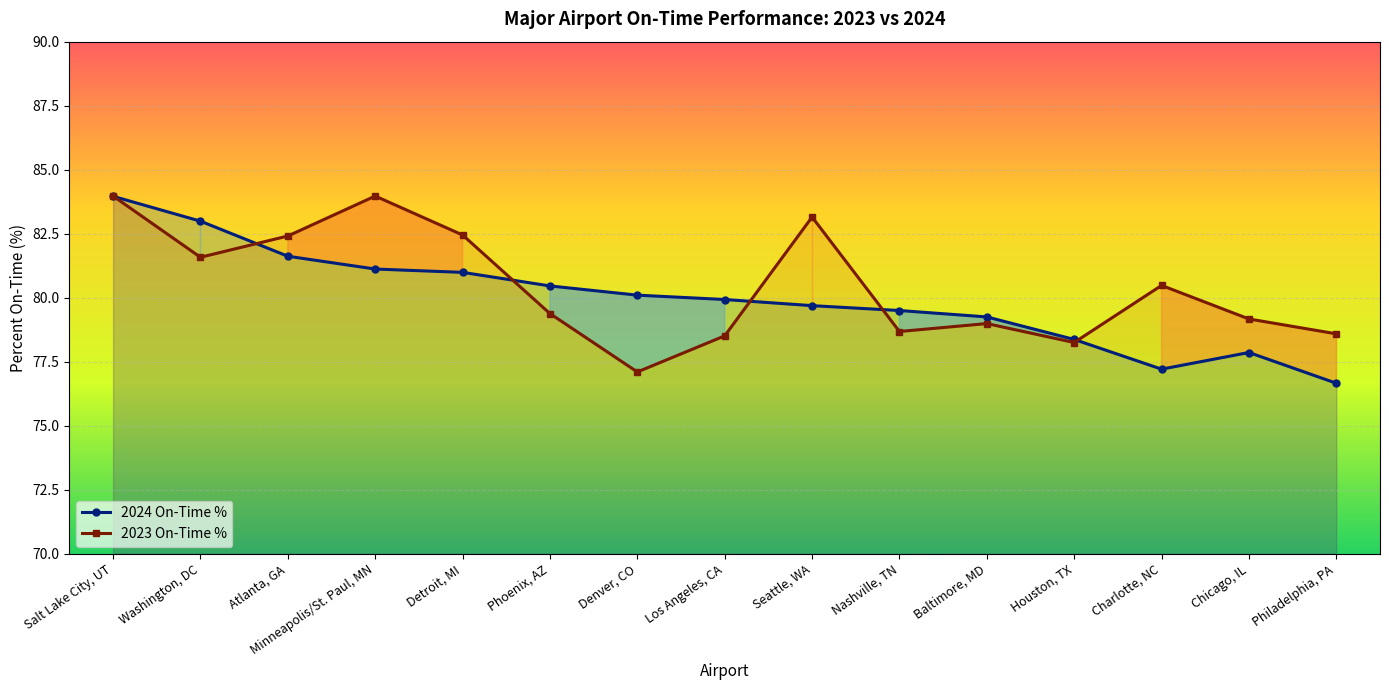

What is the label of the 12th point from the left?

Houston, TX